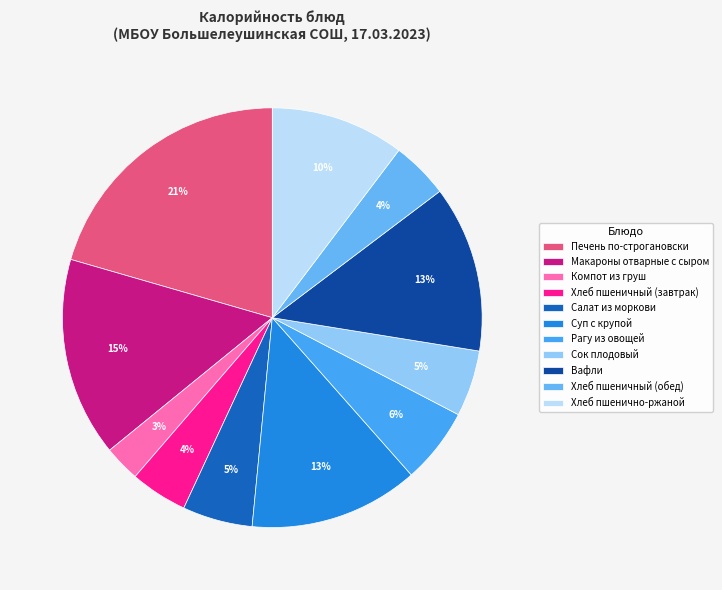

Does Макароны отварные с сыром represent more than half of the total?

No